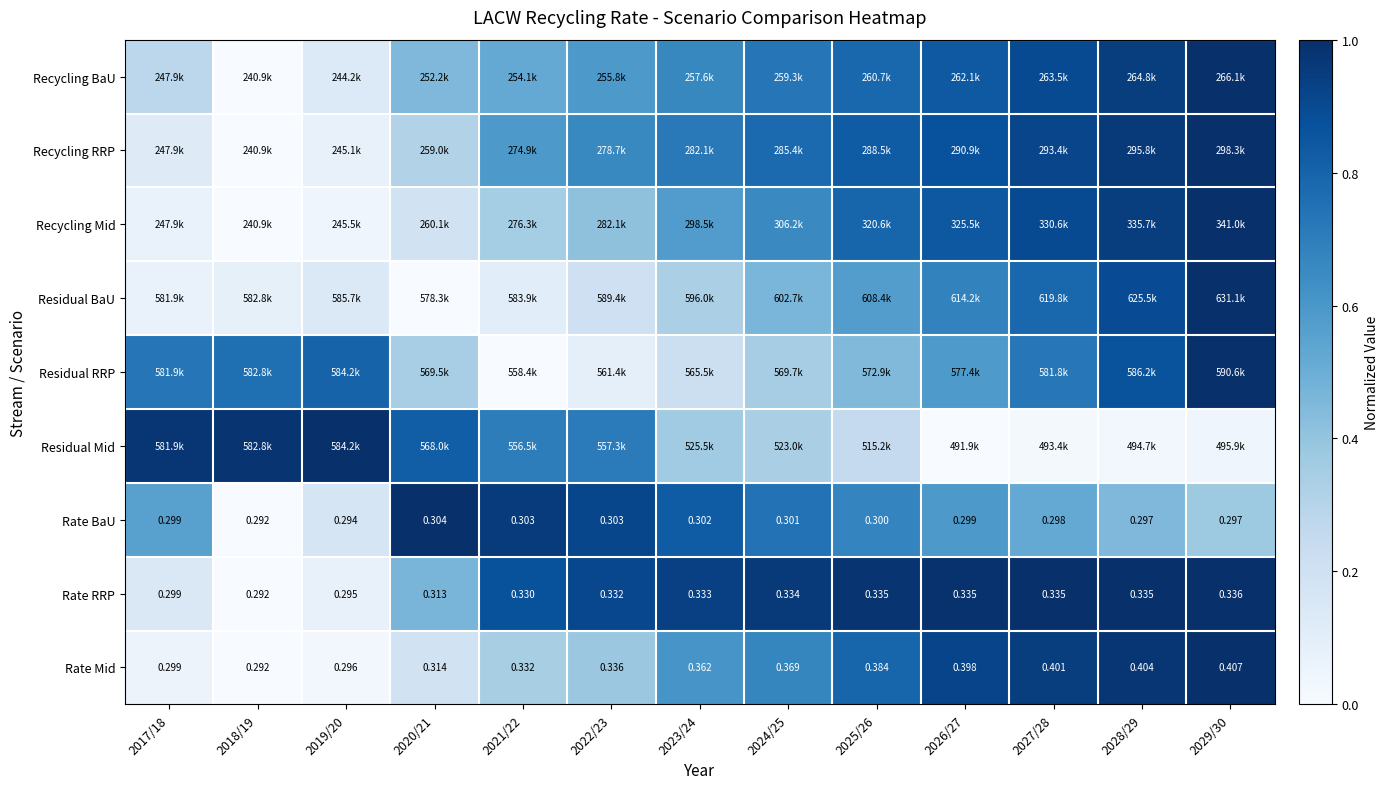

Read the Residual BaU value at 2023/24.

0.3